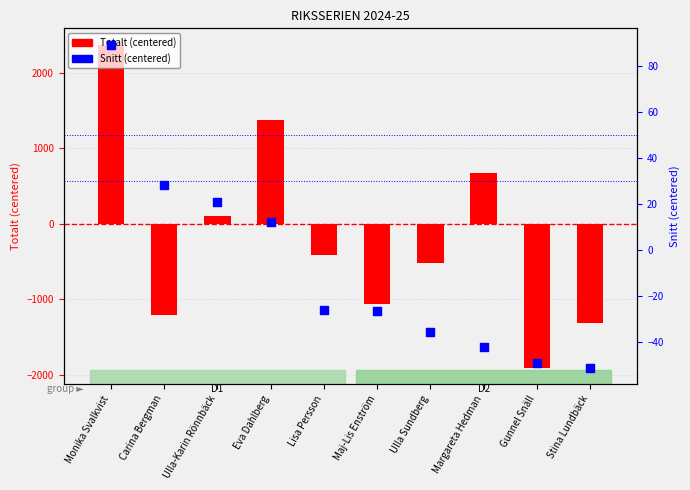

Which series has the largest total across all categories?

Snitt (centered)